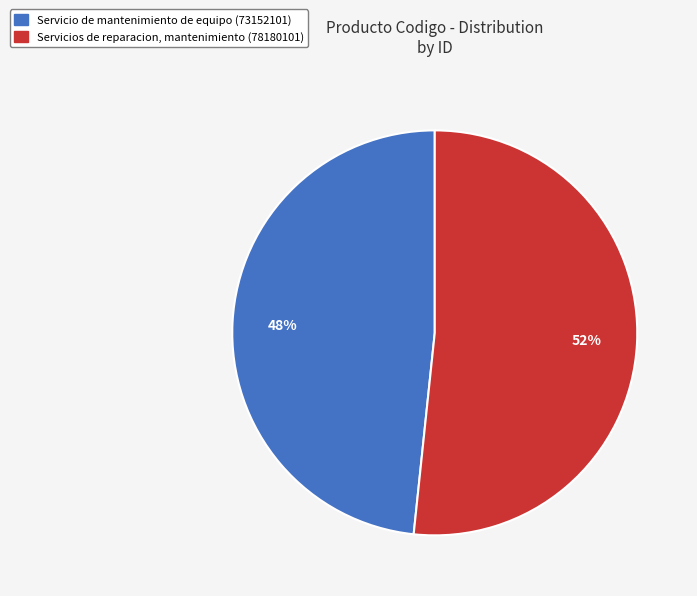

Is there a majority slice in this chart?

Yes